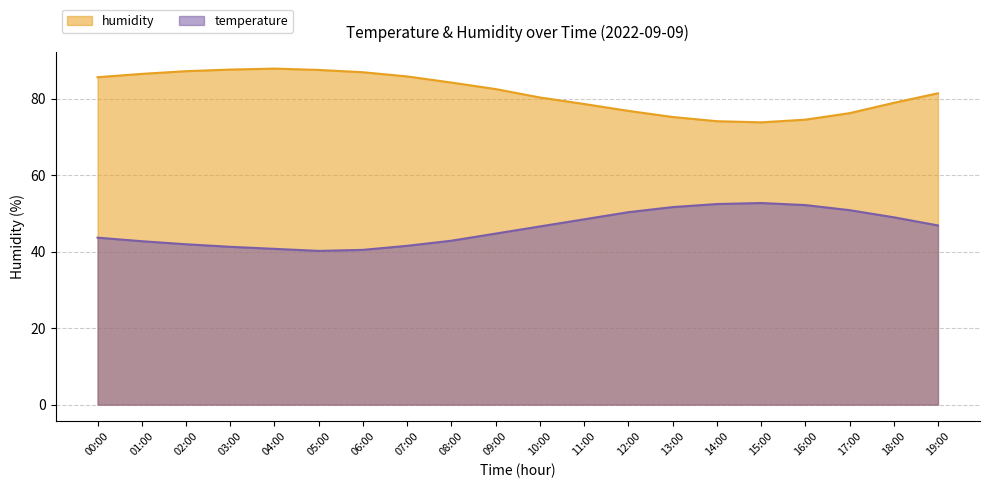

How many lines are shown in the chart?

2